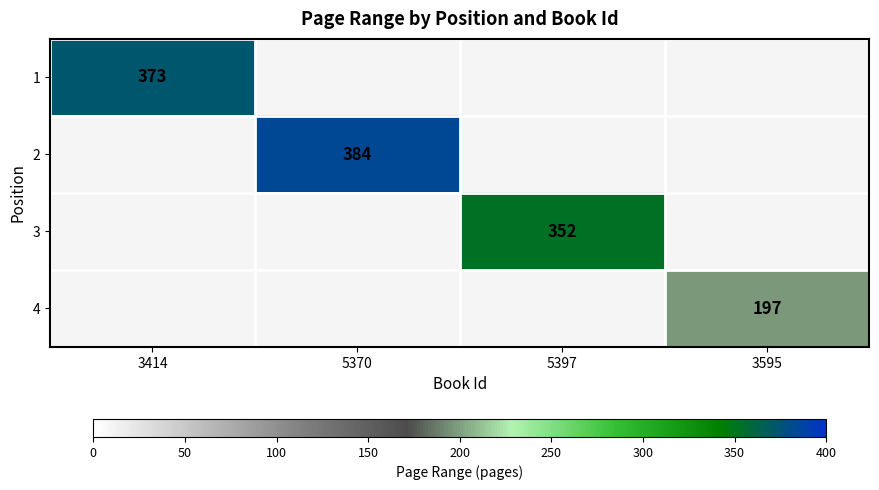

The value of 1 at 3414 is 184. True or false?

False